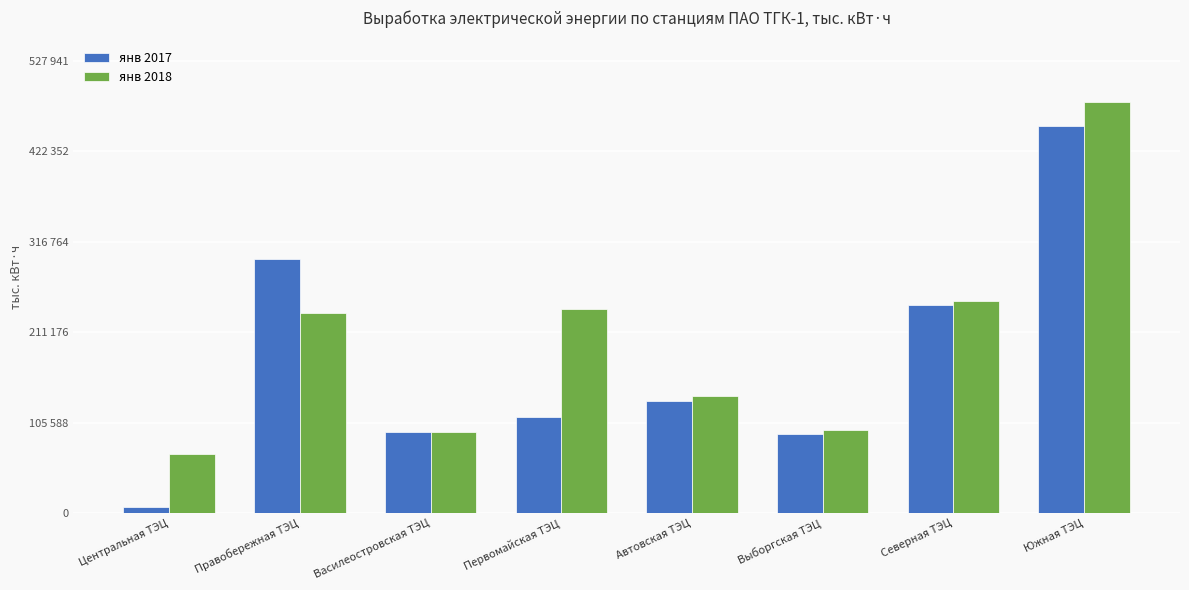

Does the chart contain any negative values?

No